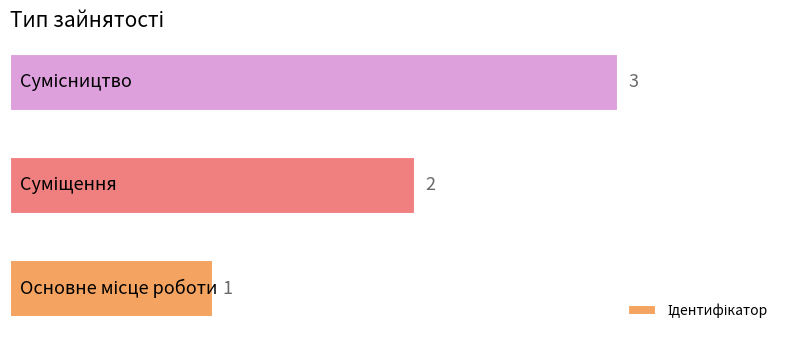

What is the greatest value displayed?

3